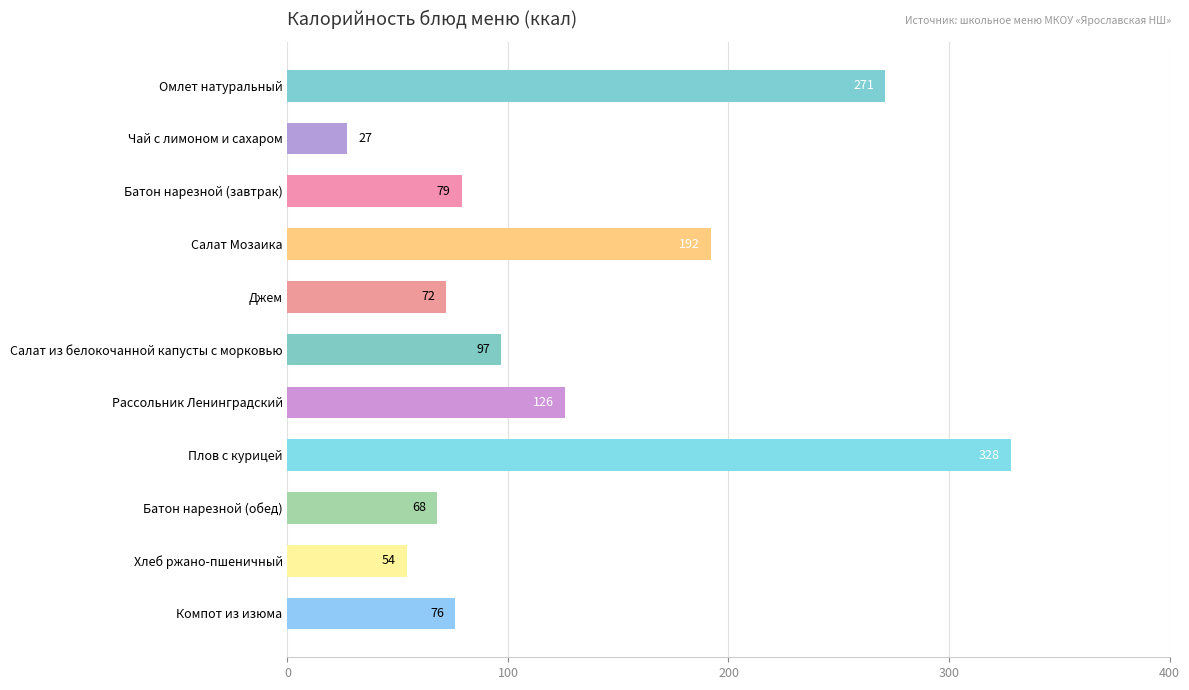

At which label is the value closest to 177?

Салат Мозаика